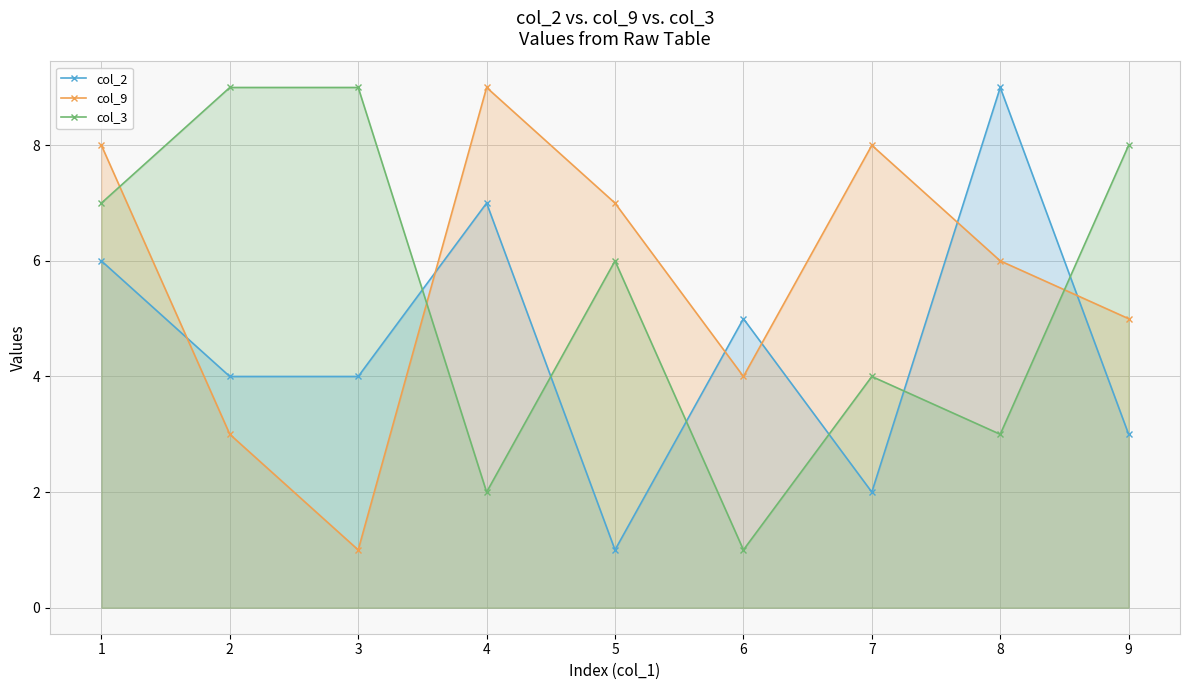

Reading right to left, transcribe all the data shown in this chart.

col_2: 3	9	2	5	1	7	4	4	6
col_9: 5	6	8	4	7	9	1	3	8
col_3: 8	3	4	1	6	2	9	9	7